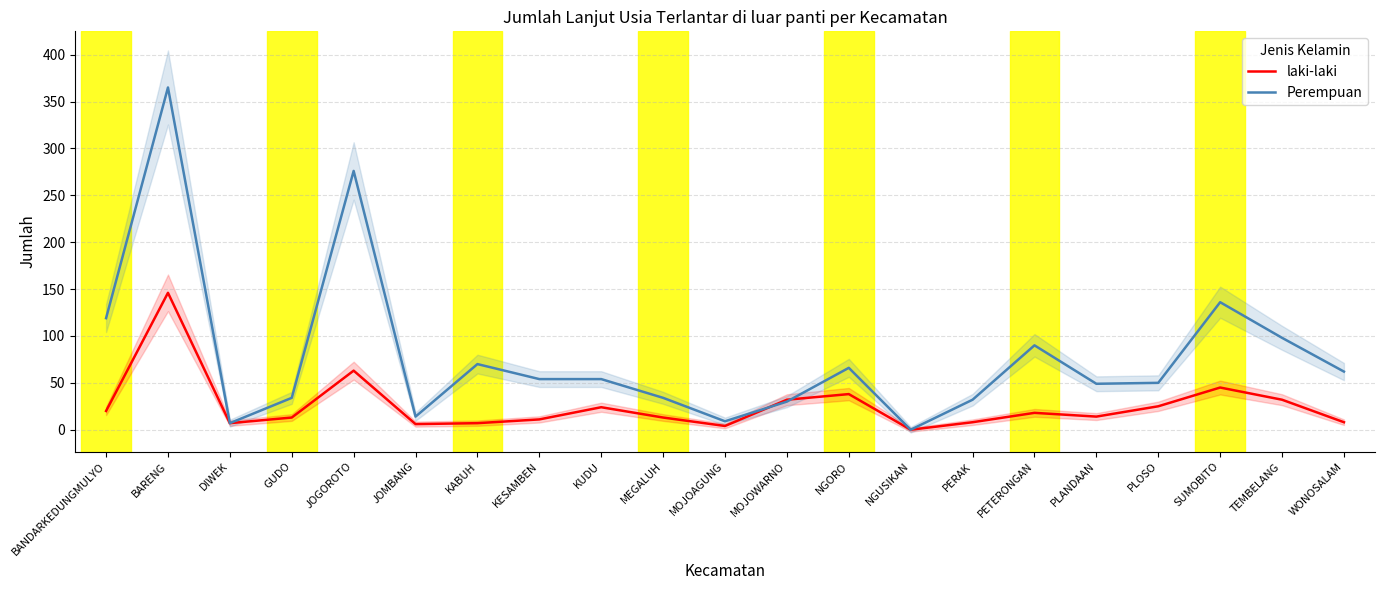

Reading left to right, list all the values displayed in this chart.

laki-laki: BANDARKEDUNGMULYO=20	BARENG=146	DIWEK=7	GUDO=13	JOGOROTO=63	JOMBANG=6	KABUH=7	KESAMBEN=11	KUDU=24	MEGALUH=13	MOJOAGUNG=4	MOJOWARNO=32	NGORO=38	NGUSIKAN=0	PERAK=8	PETERONGAN=18	PLANDAAN=14	PLOSO=25	SUMOBITO=45	TEMBELANG=32	WONOSALAM=8
Perempuan: BANDARKEDUNGMULYO=119	BARENG=365	DIWEK=7	GUDO=34	JOGOROTO=276	JOMBANG=14	KABUH=70	KESAMBEN=54	KUDU=54	MEGALUH=34	MOJOAGUNG=9	MOJOWARNO=30	NGORO=66	NGUSIKAN=0	PERAK=32	PETERONGAN=90	PLANDAAN=49	PLOSO=50	SUMOBITO=136	TEMBELANG=98	WONOSALAM=62